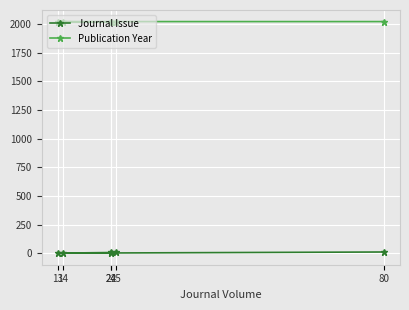

How many lines are shown in the chart?

2